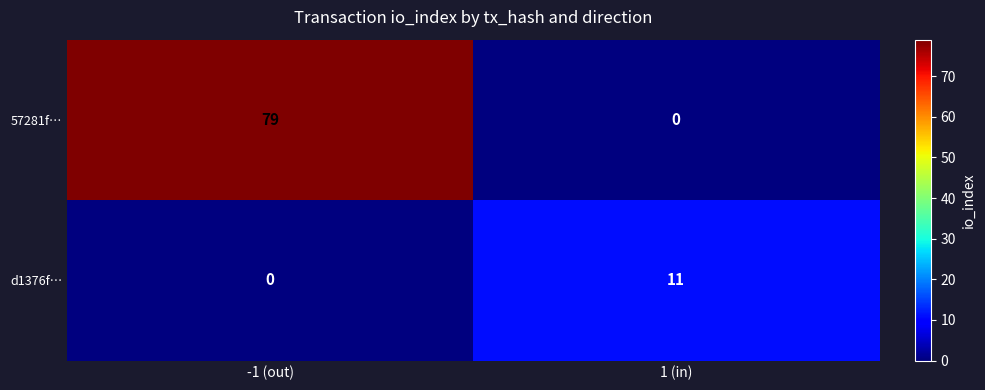

The value of 57281f… at -1 (out) is 79. True or false?

True